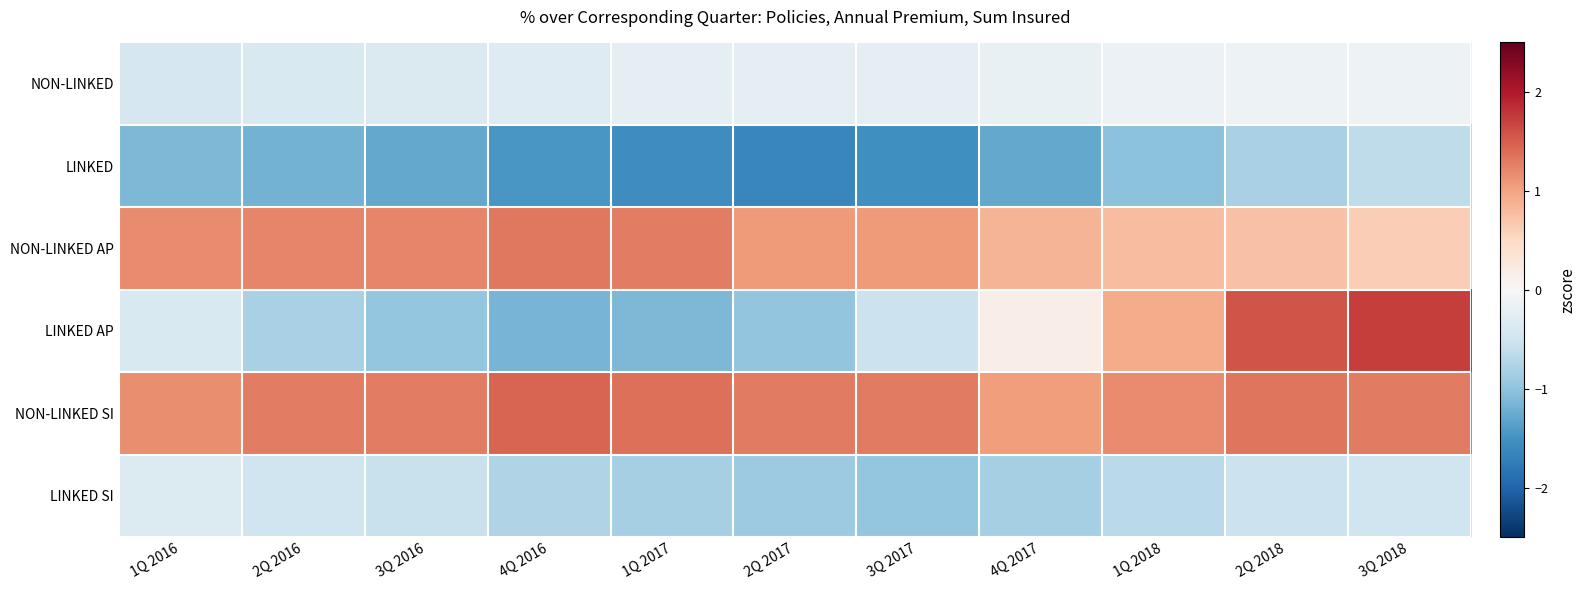

Rank the series at 2Q 2016 from lowest to highest value.

LINKED, LINKED AP, LINKED SI, NON-LINKED, NON-LINKED AP, NON-LINKED SI